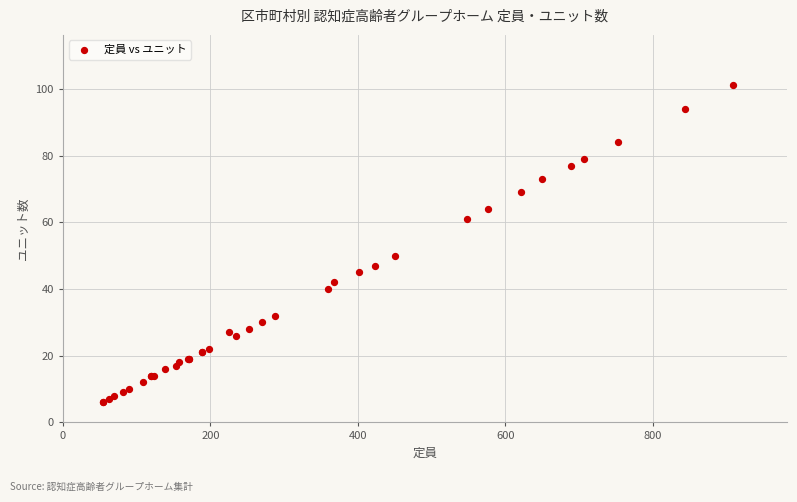

What Y value in the scatter plot is closest to 53?

50